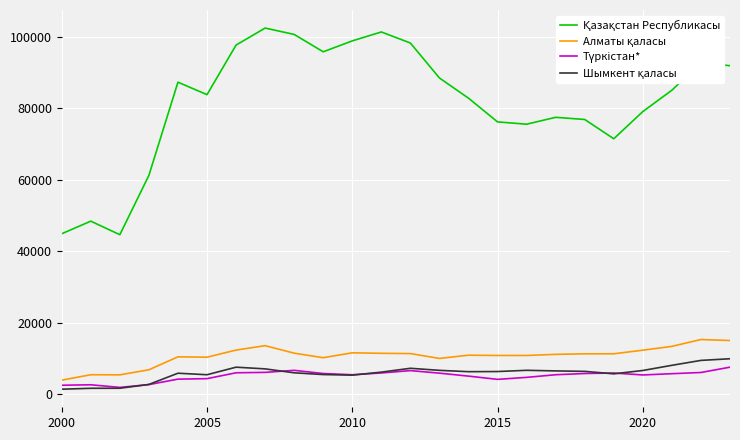

True or false: Түркістан* and Шымкент қаласы intersect in this chart.

True